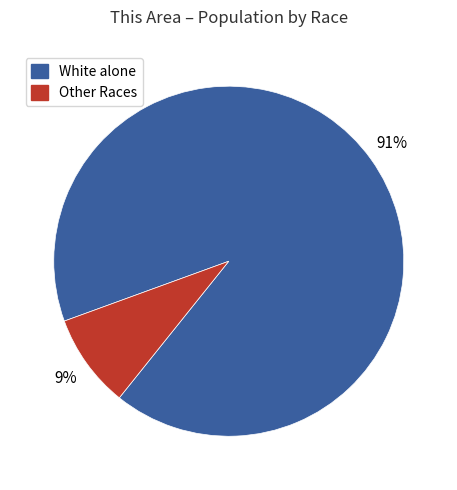

Rank the categories by value from lowest to highest.

Other Races, White alone